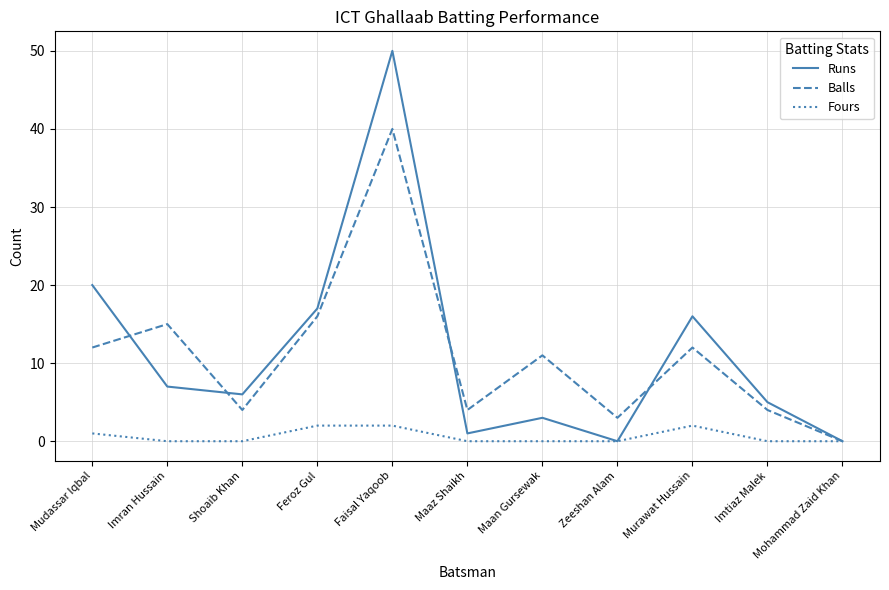

What is the difference between the Balls values at Feroz Gul and Murawat Hussain?

4